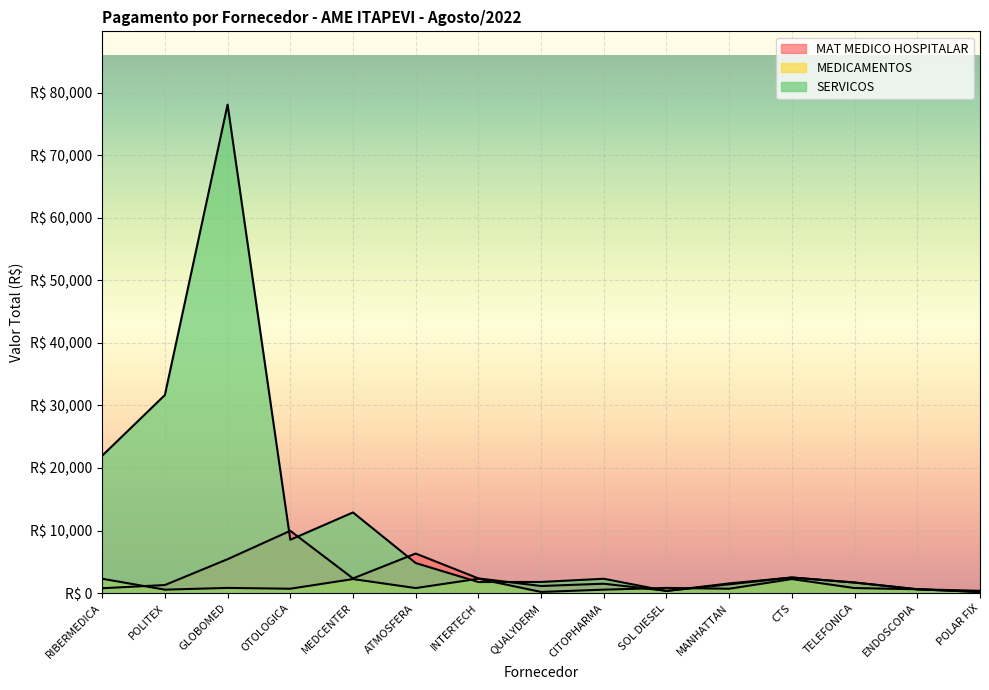

Reading right to left, extract all data points from this chart.

MAT MEDICO HOSPITALAR: POLAR FIX=197.2	ENDOSCOPIA=625.9	TELEFONICA=1700.0	CTS=2505.1	MANHATTAN=1416.0	SOL DIESEL=376.0	CITOPHARMA=1512.0	QUALYDERM=1149.8	INTERTECH=2360.0	ATMOSFERA=6332.2	MEDCENTER=2360.0	OTOLOGICA=9965.0	GLOBOMED=5431.5	POLITEX=1300.0	RIBERMEDICA=789.1
MEDICAMENTOS: POLAR FIX=376.0	ENDOSCOPIA=625.9	TELEFONICA=817.4	CTS=2255.0	MANHATTAN=712.0	SOL DIESEL=840.0	CITOPHARMA=562.9	QUALYDERM=197.2	INTERTECH=2304.2	ATMOSFERA=817.4	MEDCENTER=2255.0	OTOLOGICA=712.0	GLOBOMED=840.0	POLITEX=562.9	RIBERMEDICA=2304.2
SERVICOS: POLAR FIX=197.2	ENDOSCOPIA=625.9	TELEFONICA=1700.0	CTS=2505.1	MANHATTAN=1558.0	SOL DIESEL=355.0	CITOPHARMA=2304.2	QUALYDERM=1792.0	INTERTECH=1779.7	ATMOSFERA=4816.0	MEDCENTER=12900.0	OTOLOGICA=8534.8	GLOBOMED=78065.7	POLITEX=31662.8	RIBERMEDICA=21966.0